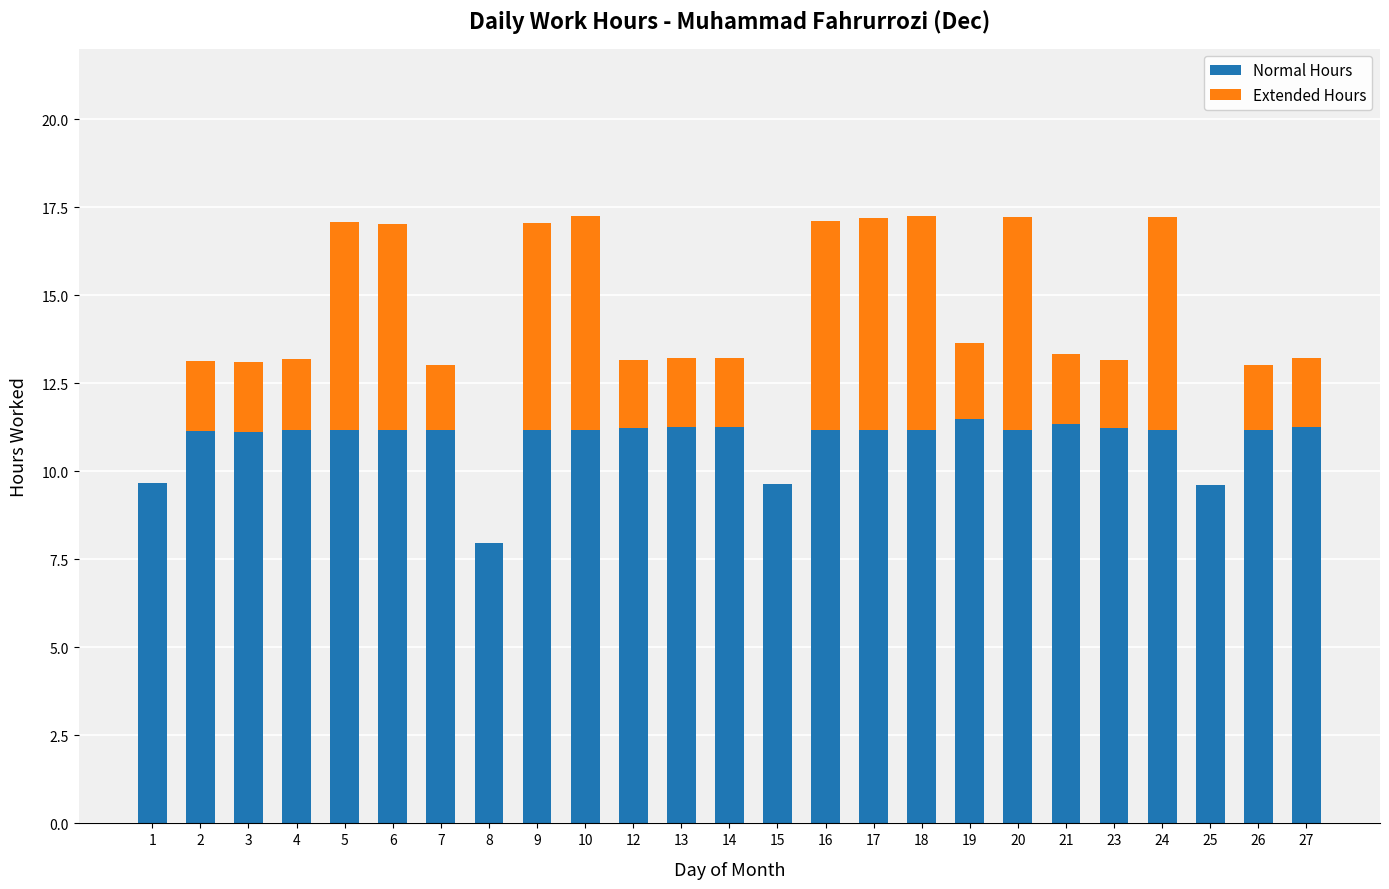

What is the sum of all Normal Hours values?

272.1